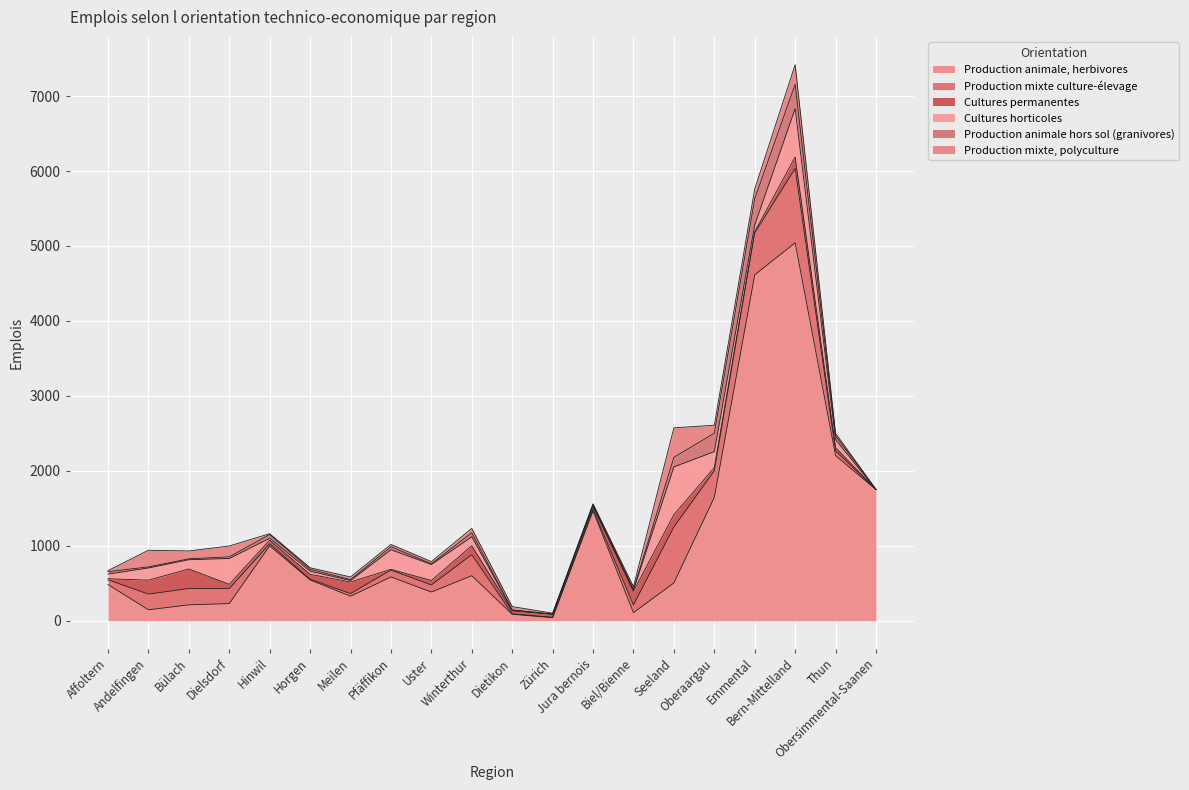

What position from the left is Horgen?

6